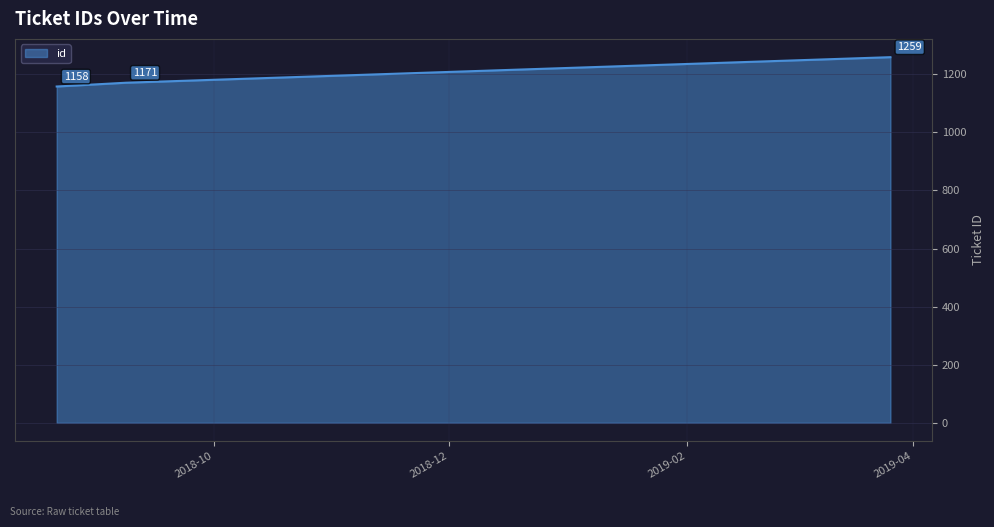

How many values are between 1158 and 1259?

3